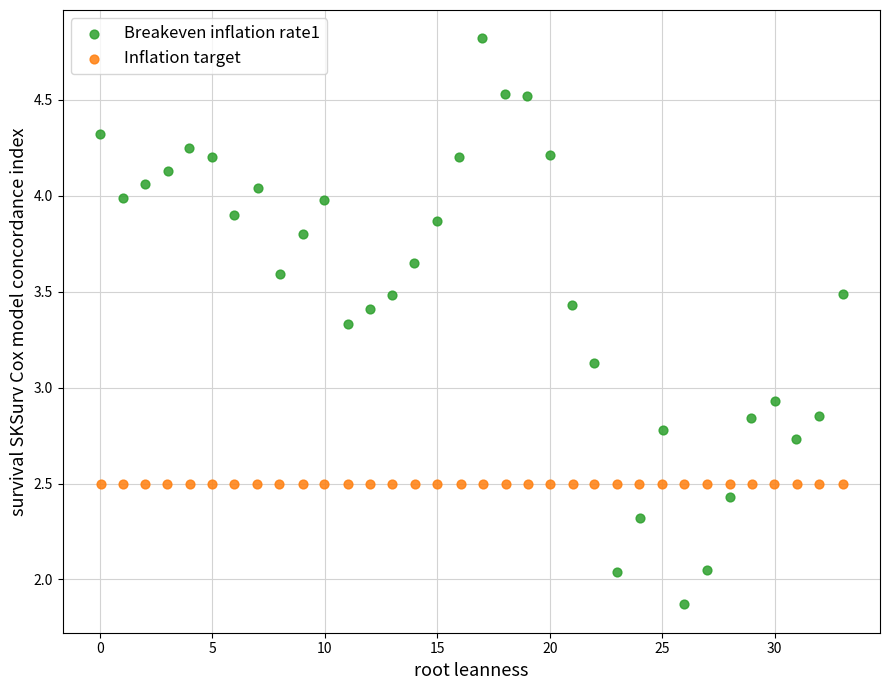

Which series contains the lowest Y value?

Breakeven inflation rate1